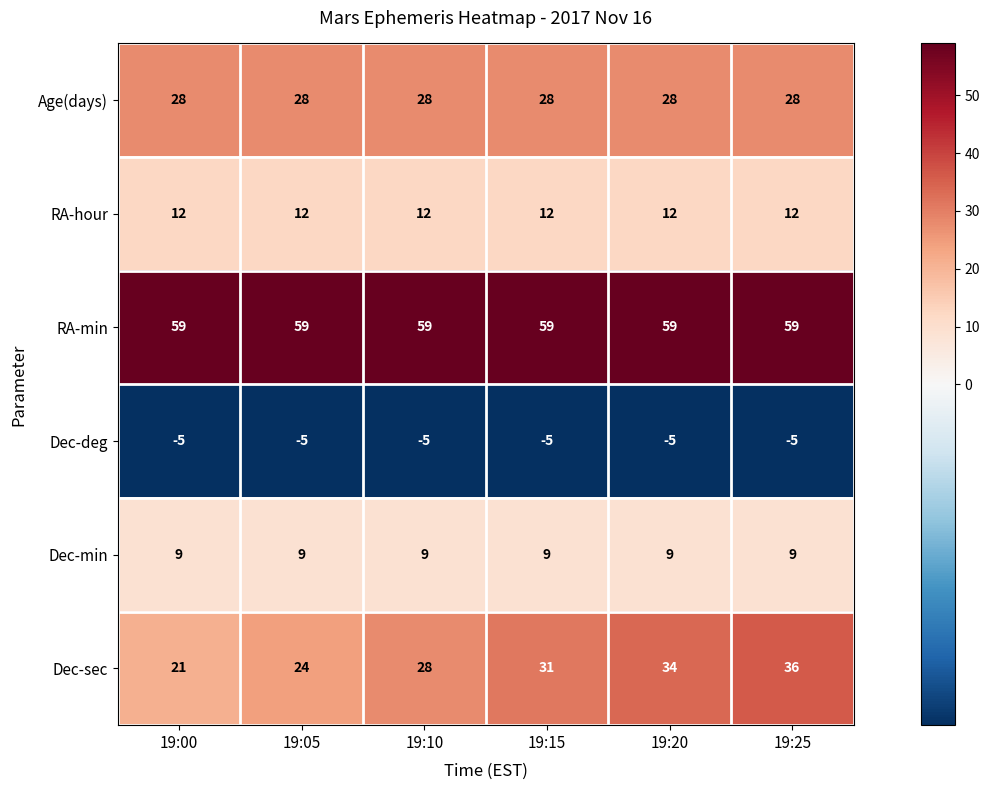

At which category is the sum across all series the highest?

19:25